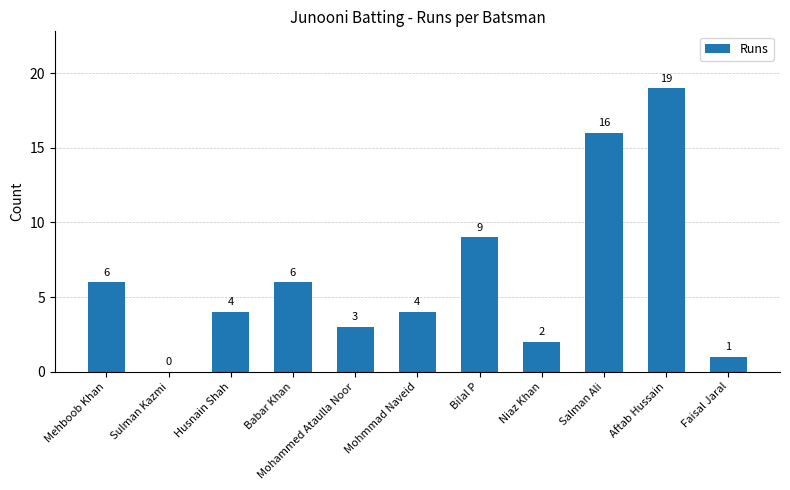

What is the approximate value at Mohammed Ataulla Noor, to the nearest 5?

5